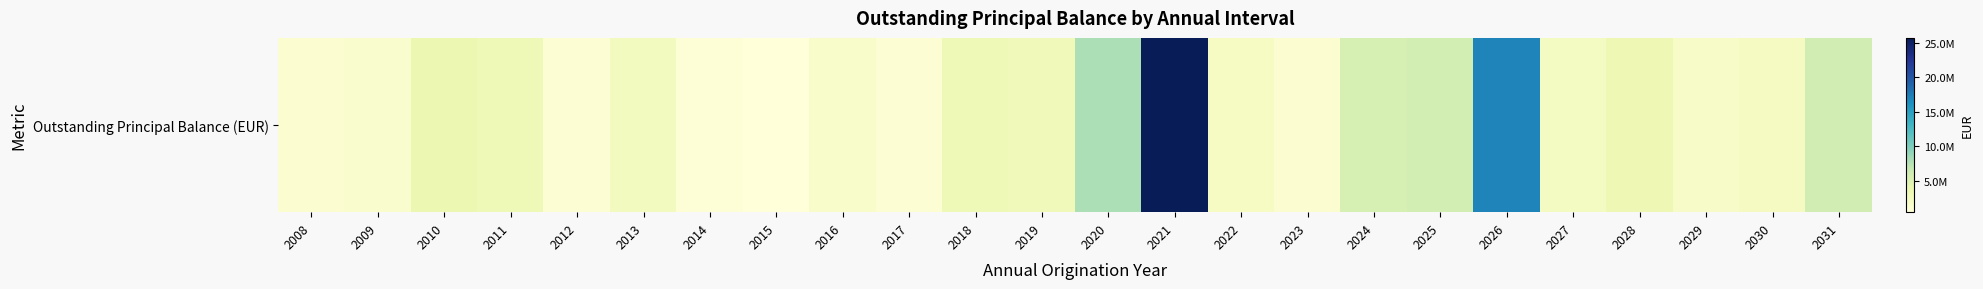

What is the difference between the maximum and minimum values?

25297758.6